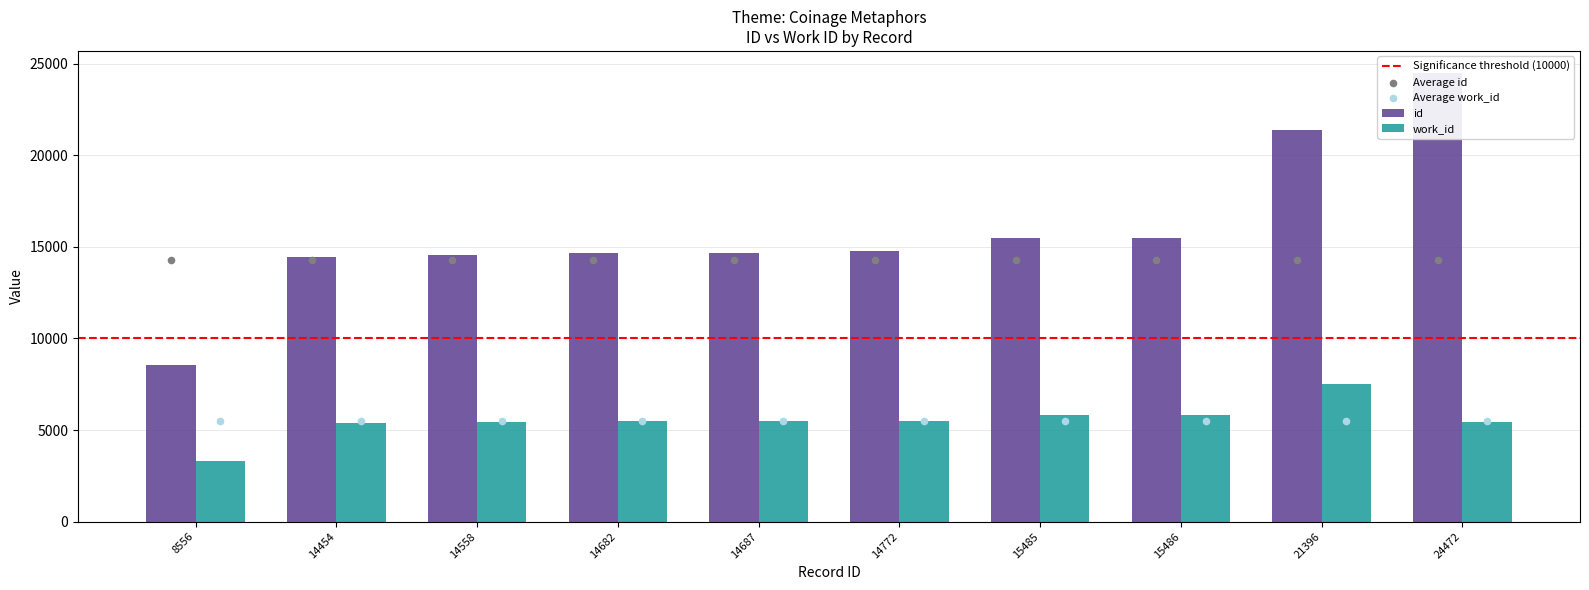

At how many categories does at least one series exceed 5387?

10